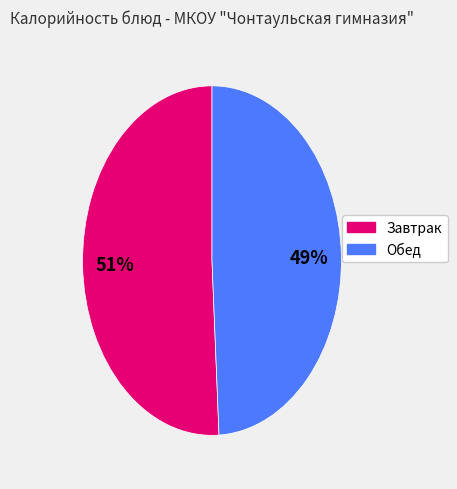

To the nearest percent, what is the difference between the largest and smallest slice percentages?

2%